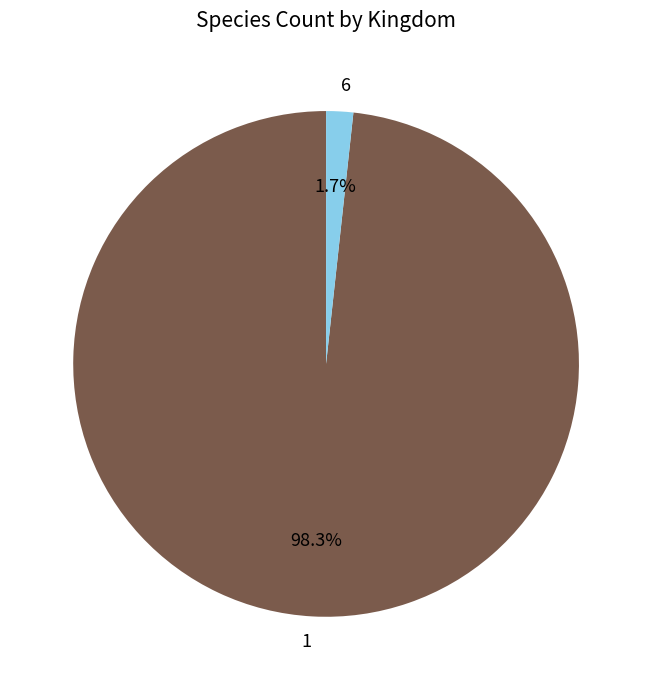

What is the smallest slice in the pie chart?

6